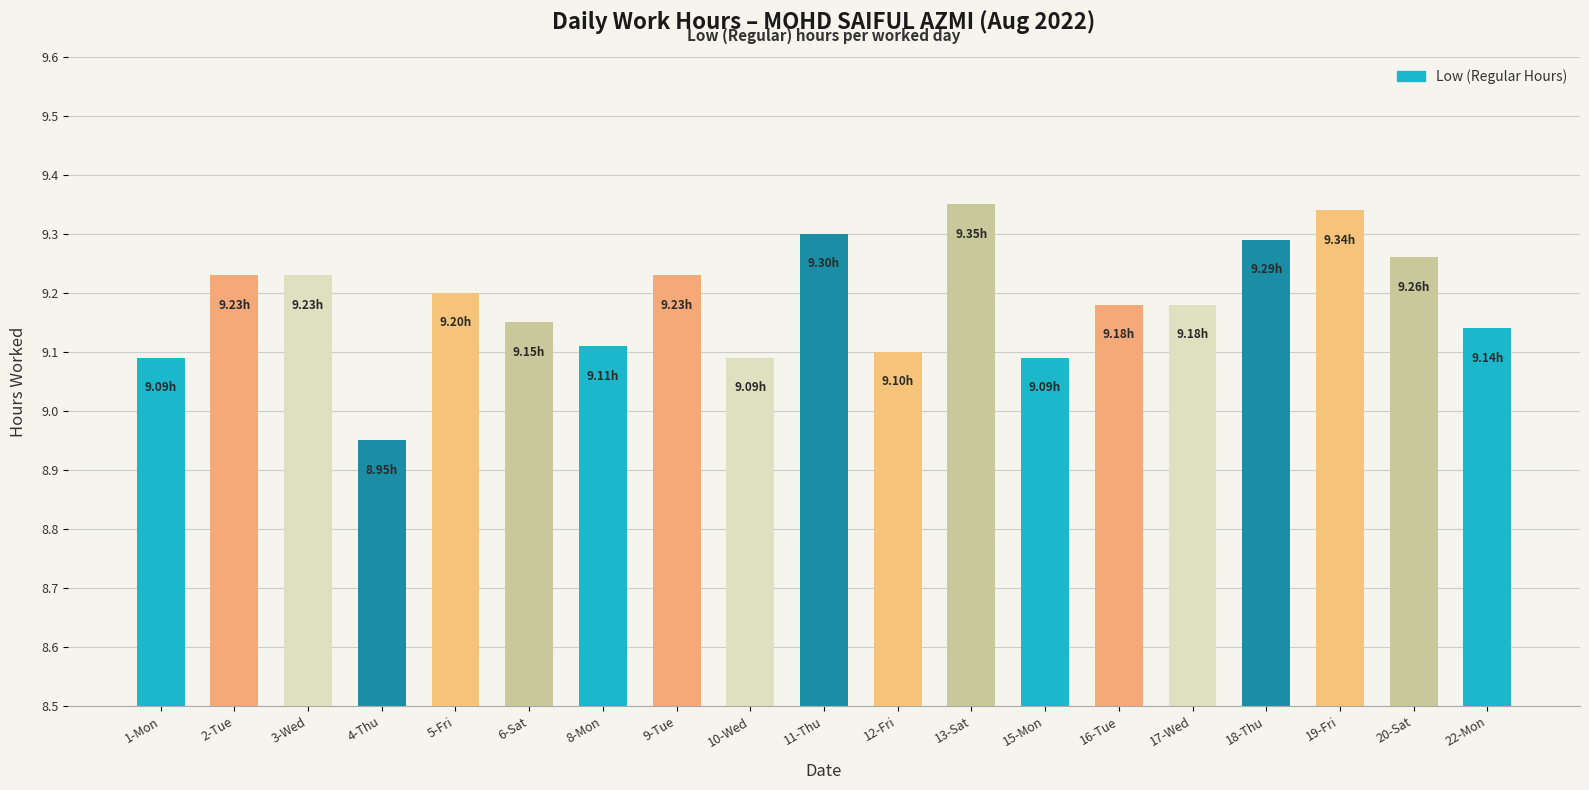

The value at 22-Mon is 4.2. True or false?

False